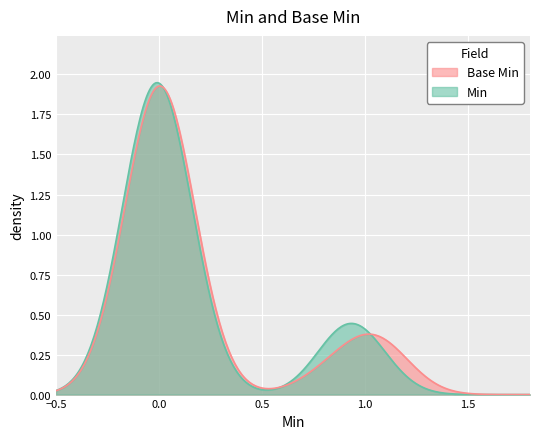

Reading left to right, what are all the values shown in this chart?

Min: 0	0	0	0	0	0	0	0	0	0	0	0	1	0	1	0	0	0	0	0	0	0	0	1	0	0	1	0	1	0	0	0	0	0	0	1	1	0	0
Base Min: 0	0	0	0	0	0	0	0	0	0	0	0	1	0	1	0	0	0	0	0	0	0	0	1	0	0	1	0	1	0	0	0	0	0	0	1	1	0	0